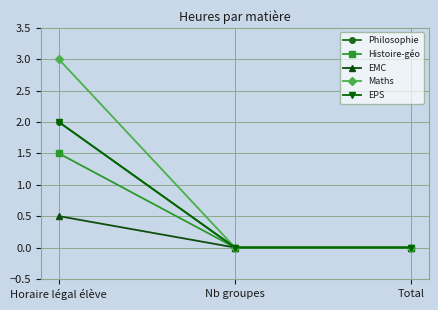

Does the chart have visible grid lines?

Yes